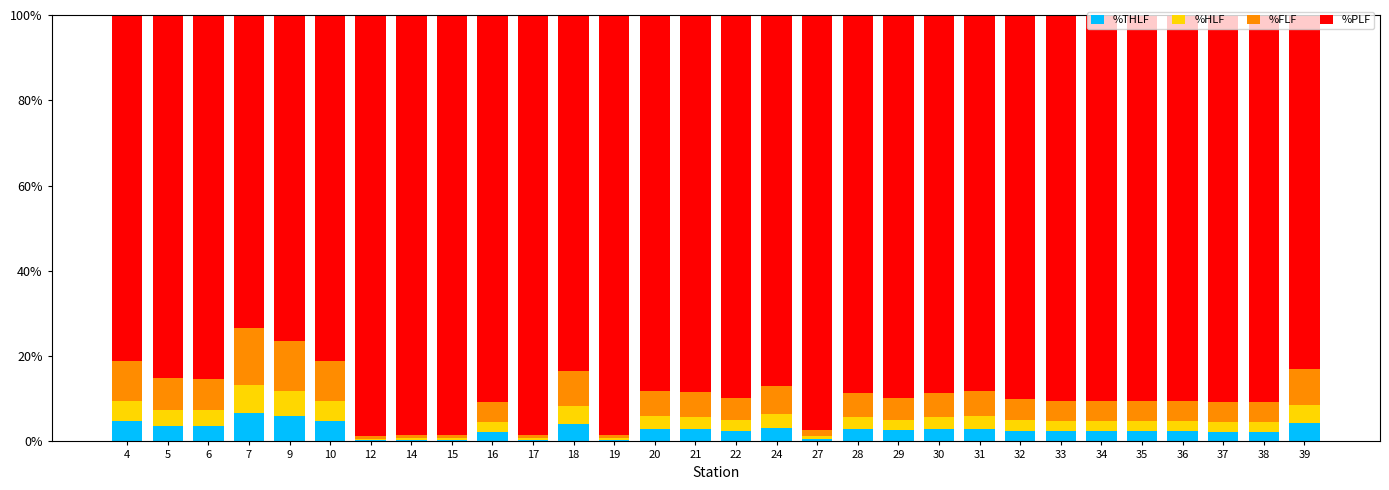

What is the sum of all %THLF values?

81.9